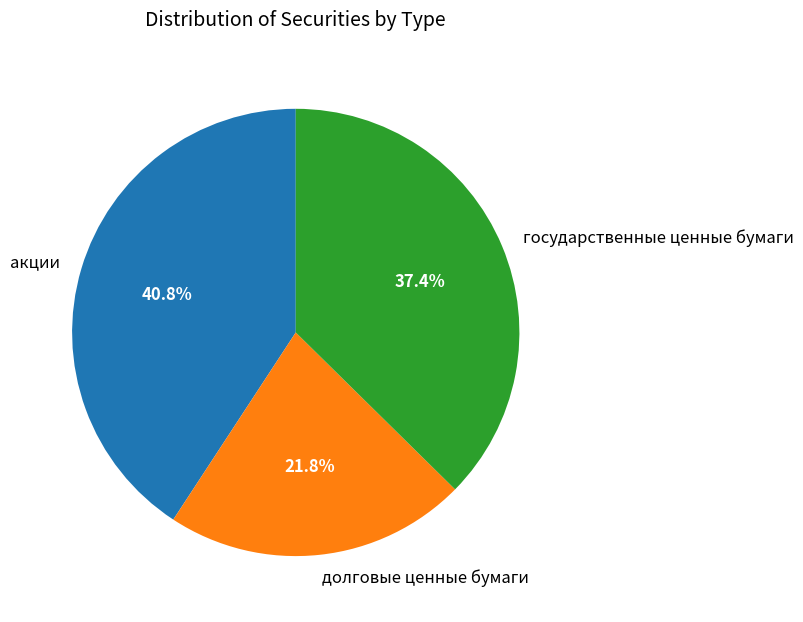

Which slice is the largest?

акции